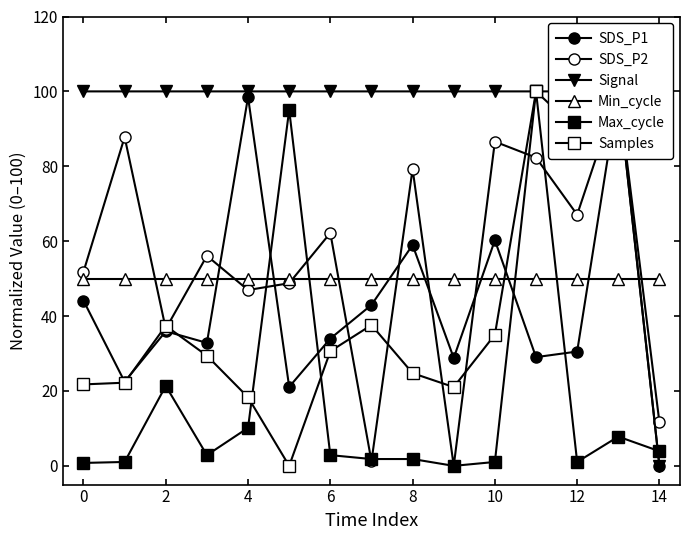

What is the highest value of the SDS_P1 series?

100.0